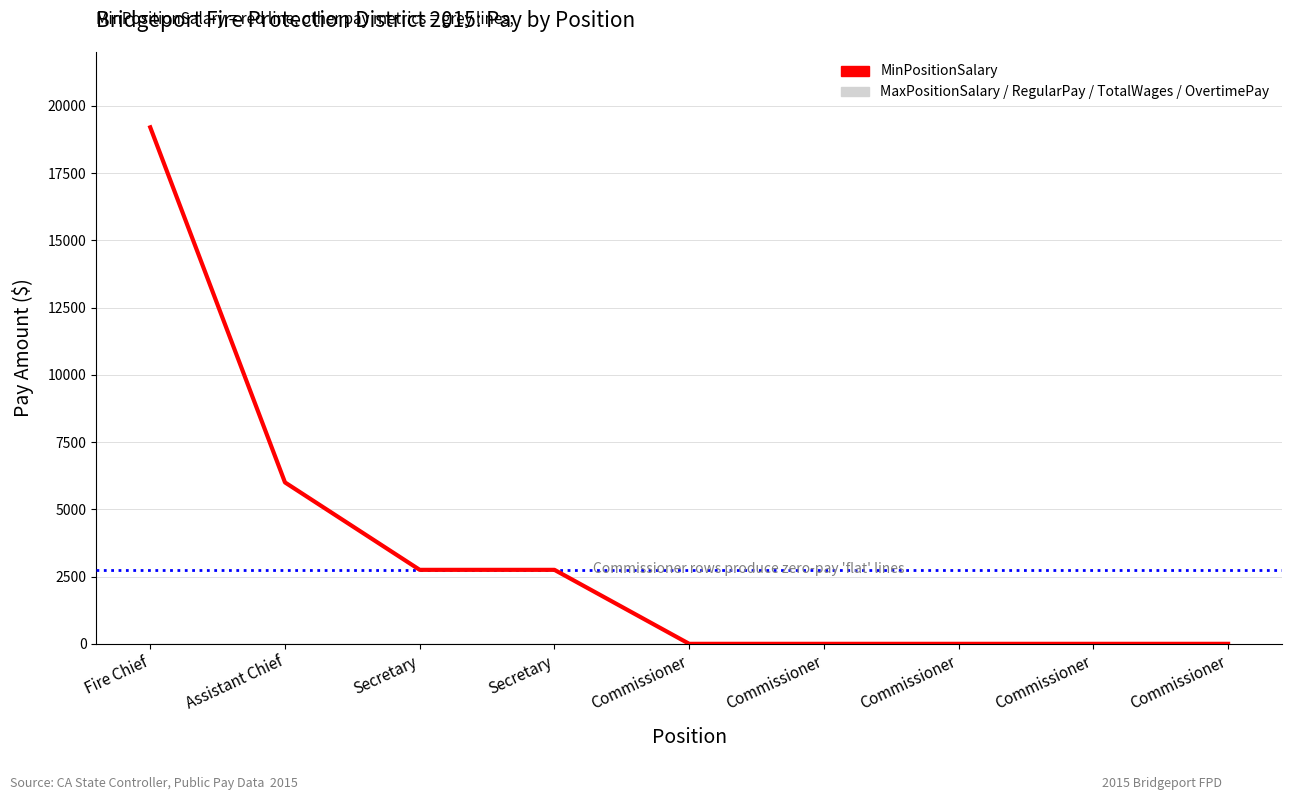

Does the chart have visible grid lines?

Yes